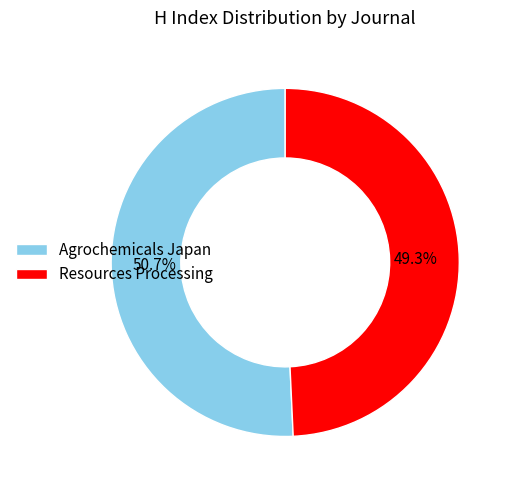

What portion of the pie excludes Agrochemicals Japan?

49.3%